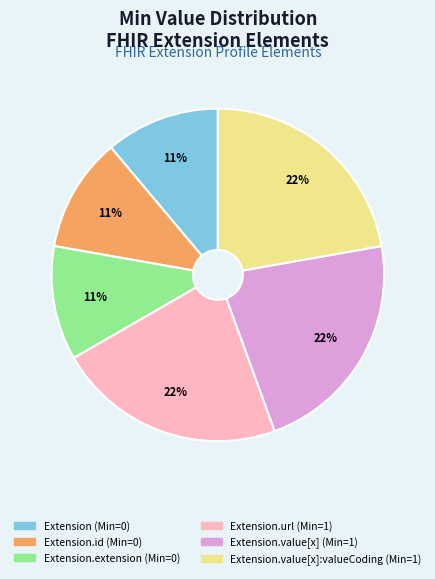

Does any single category account for the majority?

No